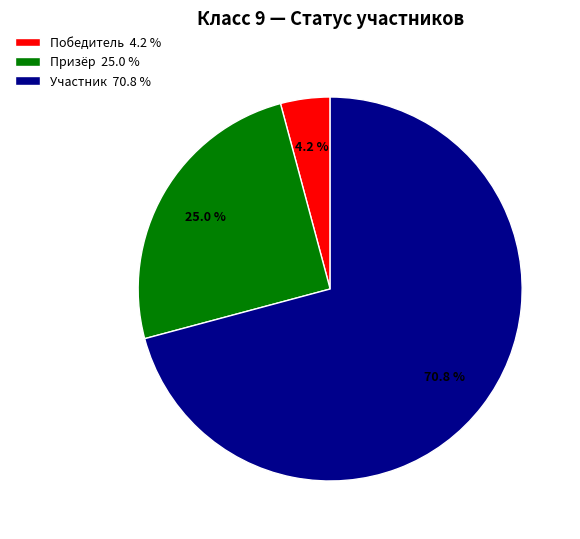

Approximately how many times larger is the value at Победитель compared to Призёр?

0.2